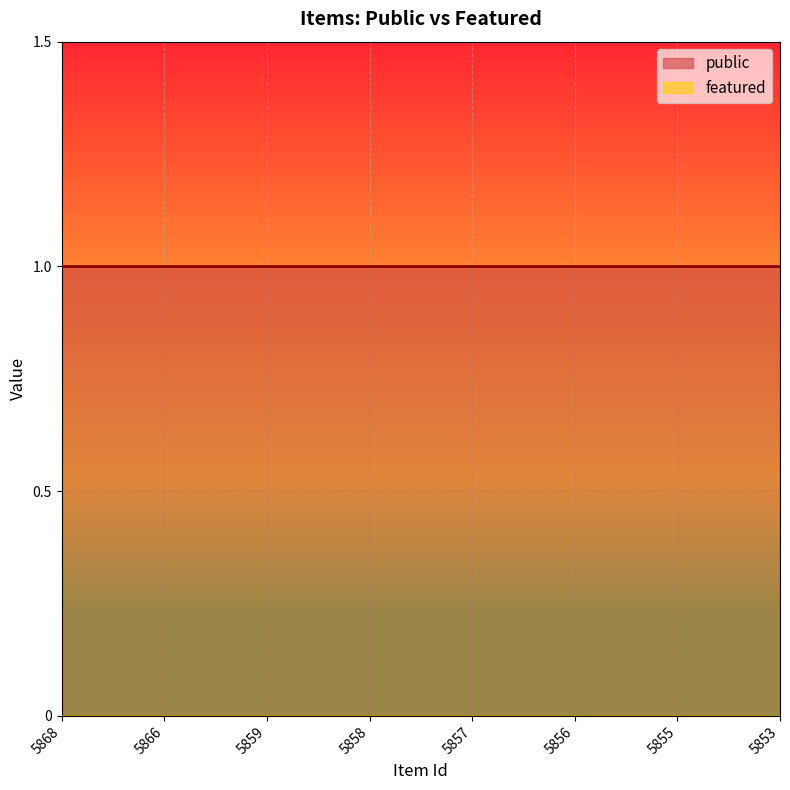

At which category is the sum across all series the highest?

5868